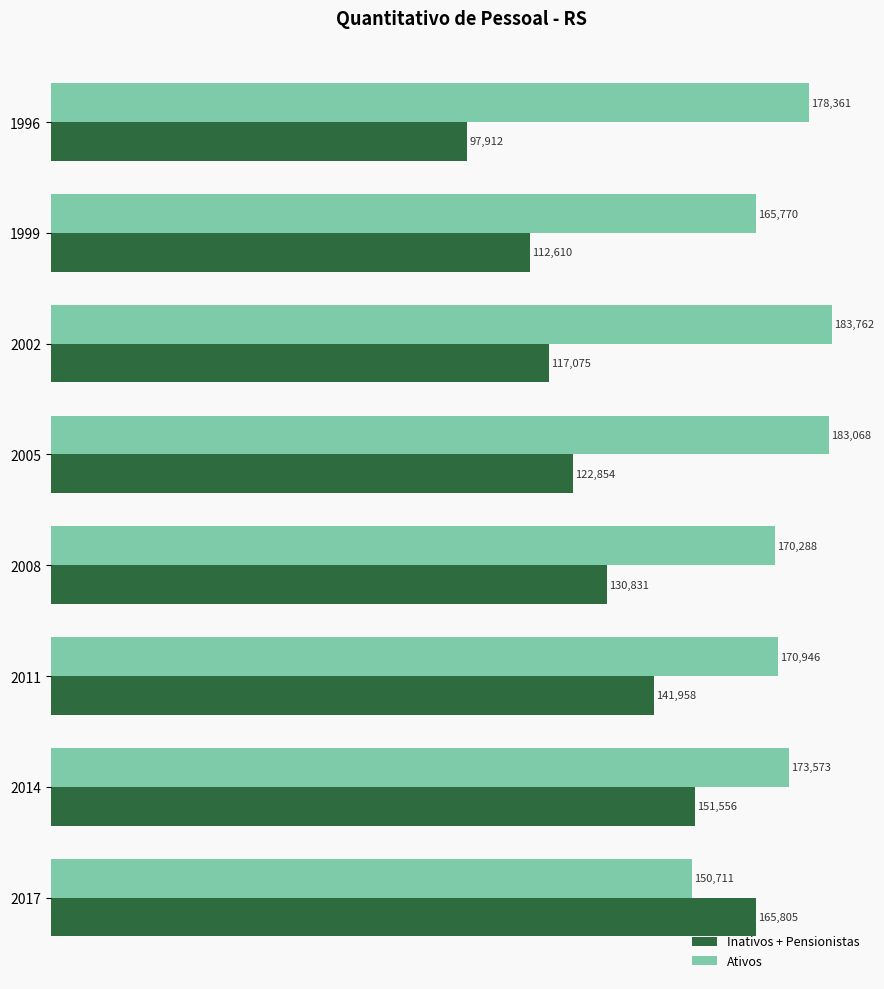

What is the difference between the second highest and minimum values in the Ativos series?

32357